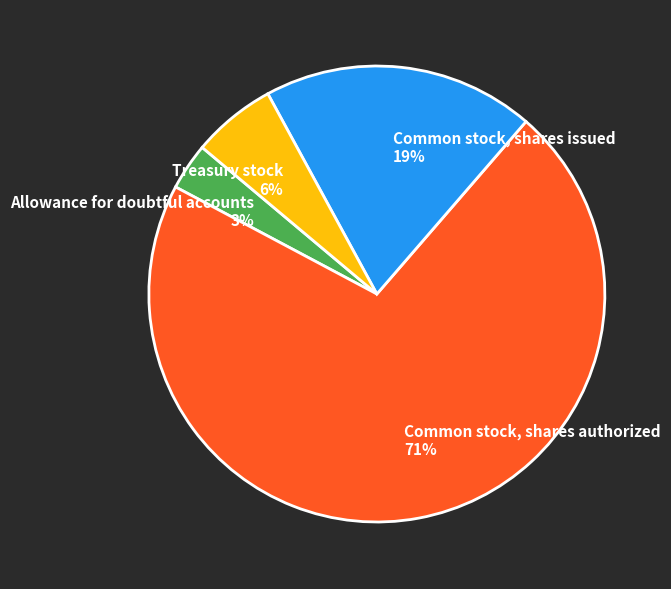

Is the sum of Common stock, shares issued and Treasury stock greater than half?

No